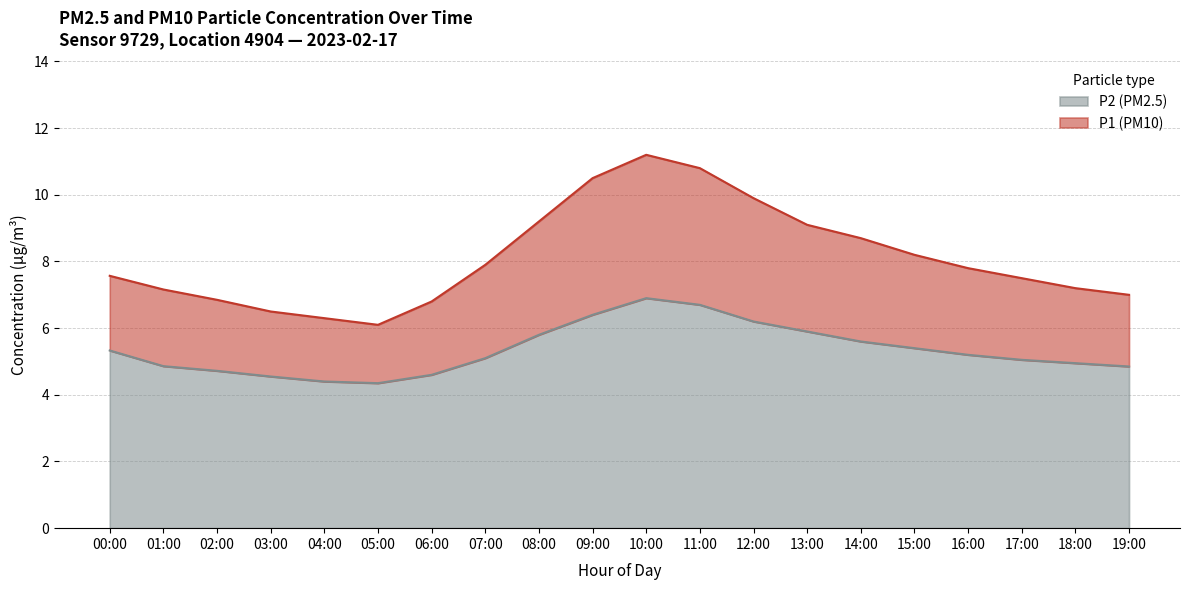

At which label does P2 first exceed 5?

00:00